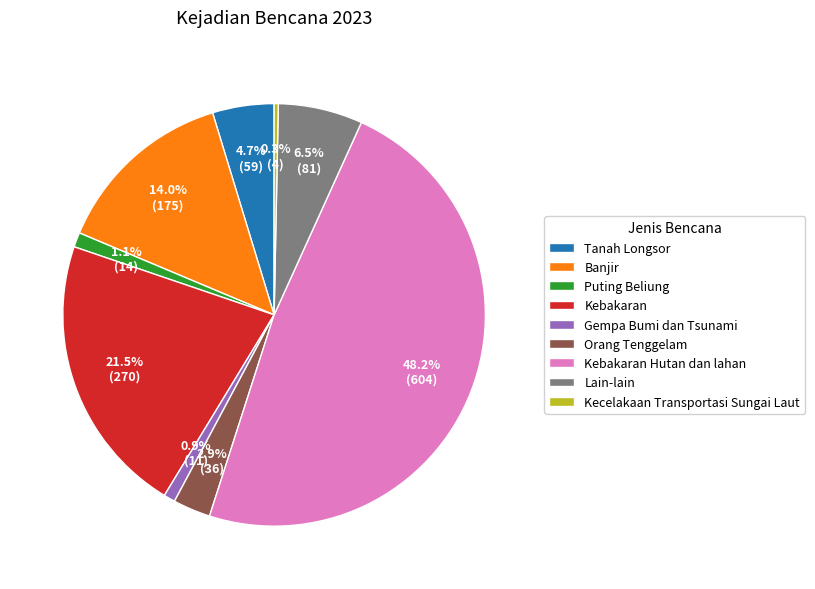

To the nearest percent, what is the difference between the Kecelakaan Transportasi Sungai Laut and Orang Tenggelam slice percentages?

3%